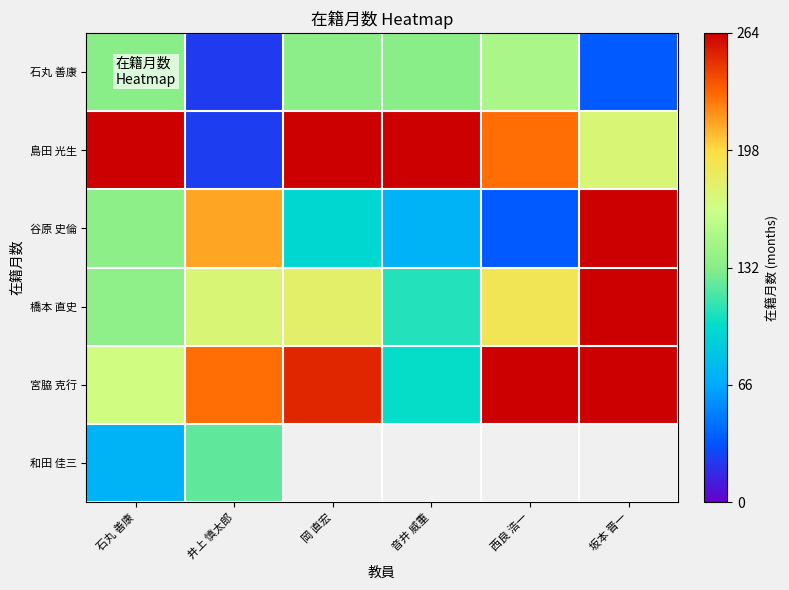

How many categories are shown in the chart?

6